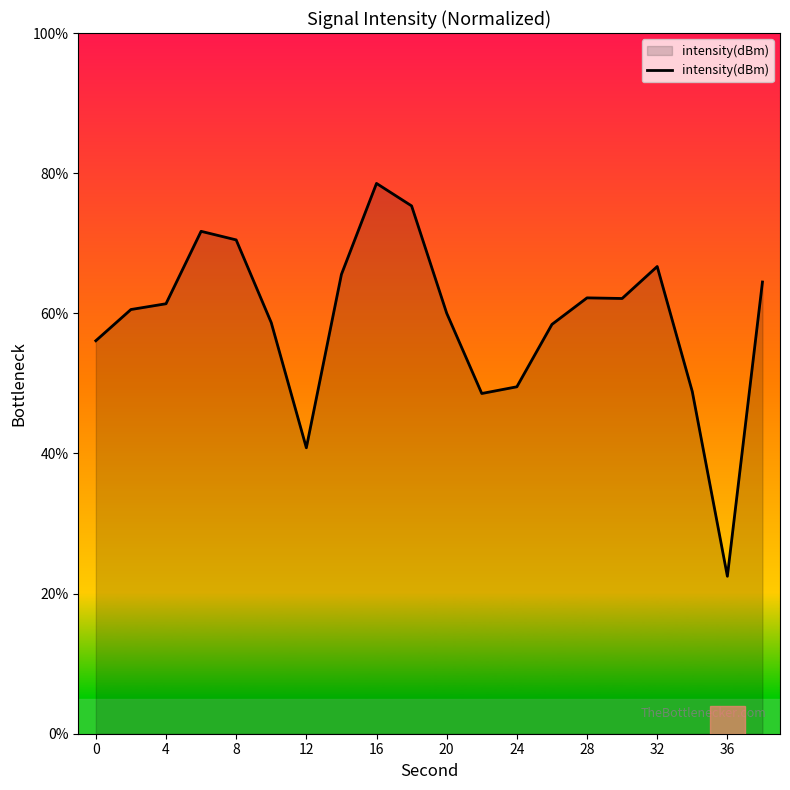

What is the smallest value displayed?

22.5